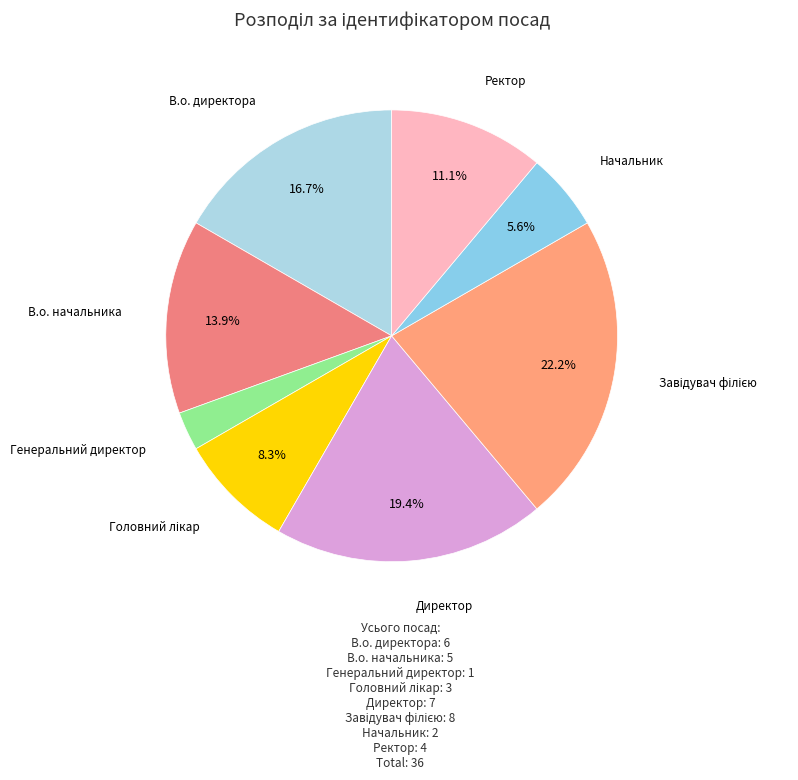

What percentage is the Ректор slice, to the nearest percent?

11%